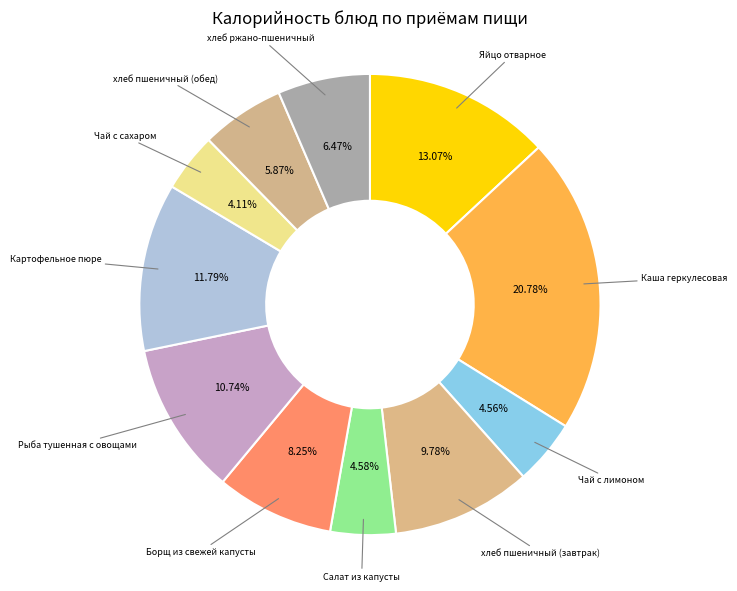

How many slices are in this pie chart?

11